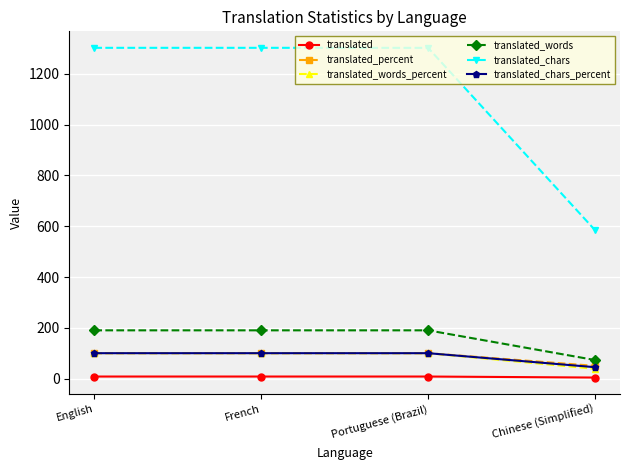

True or false: translated_words and translated_words_percent intersect in this chart.

False